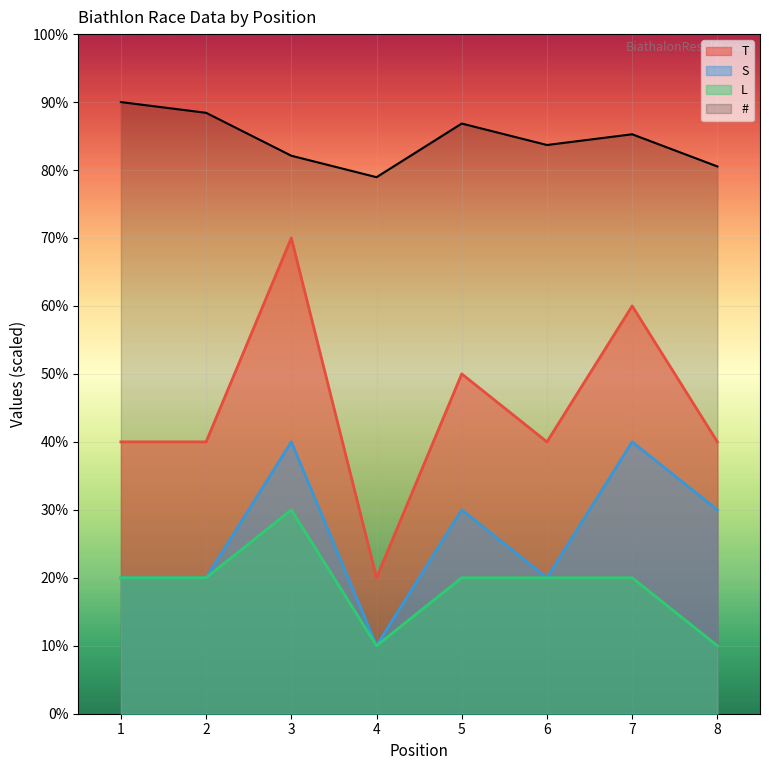

At which category does the chart reach its peak across all series?

1